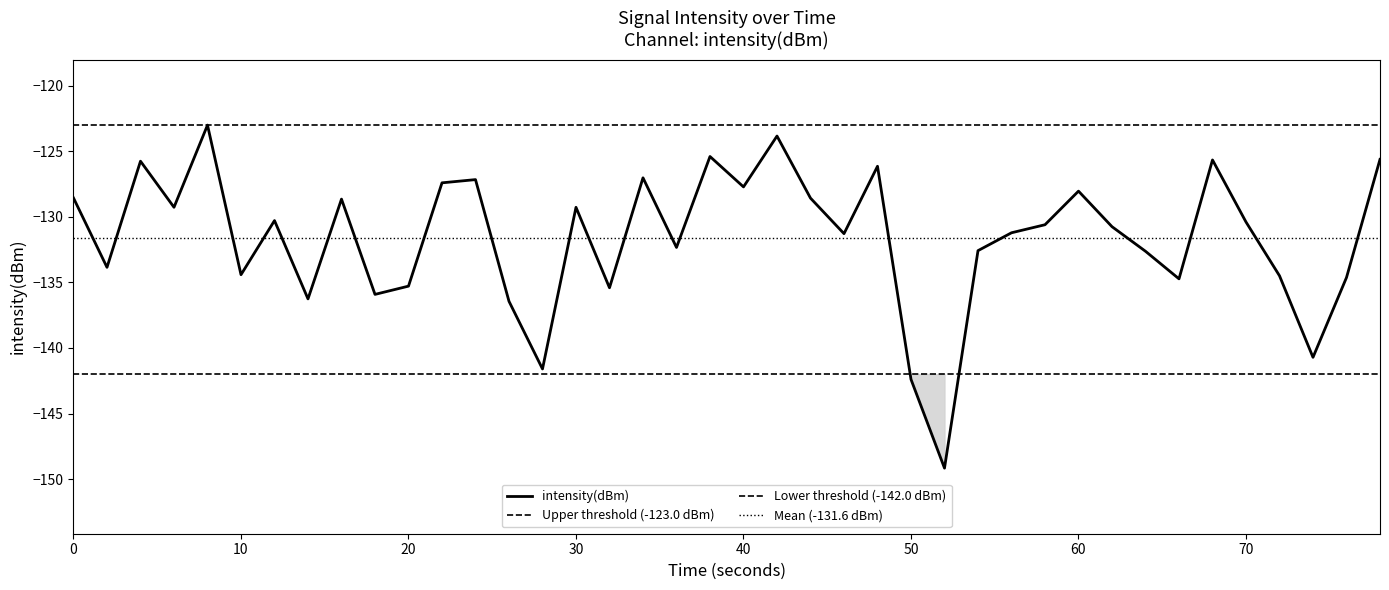

How many data points are less than -130?

23